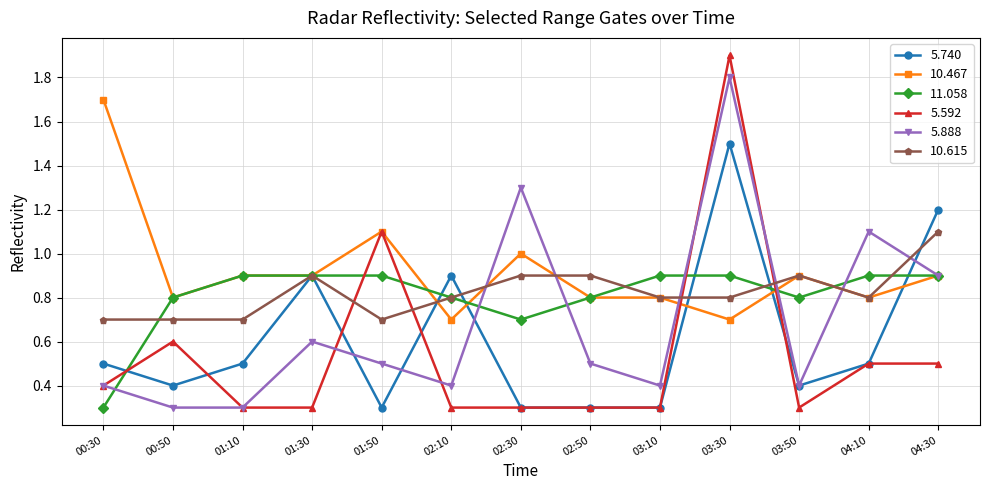

How many times do 11.058 and 5.592 cross each other?

5